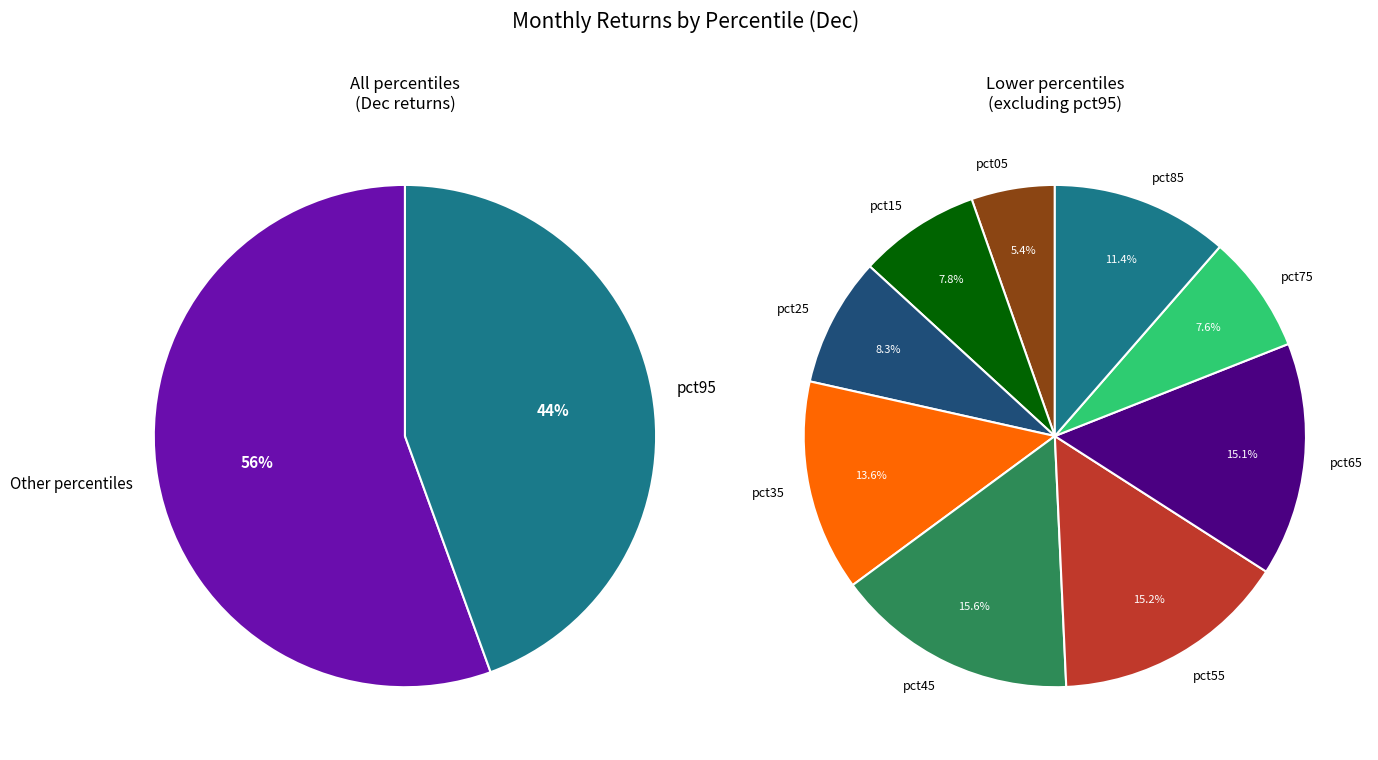

What is the largest slice in the pie chart?

pct95